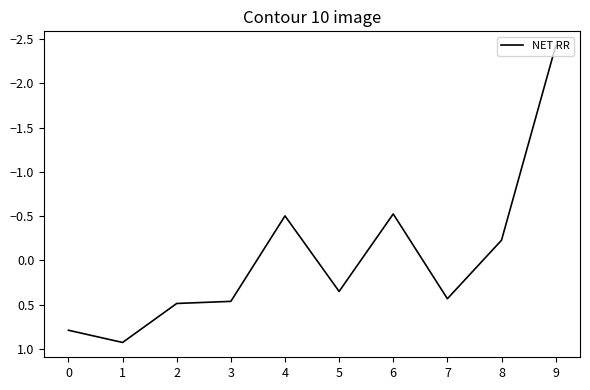

What is the change in value from 1 to 3?

-0.5